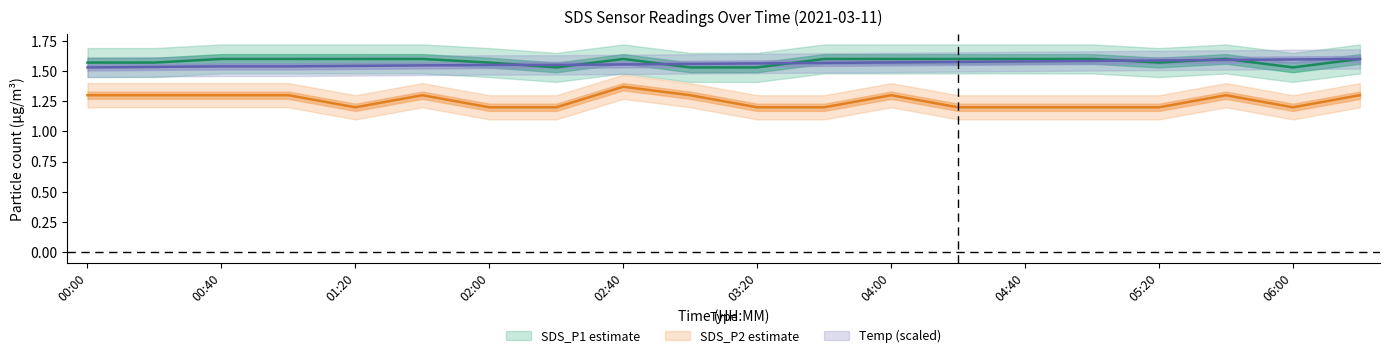

Is it true that SDS_P1 equals 1.6 at 04:00?

True